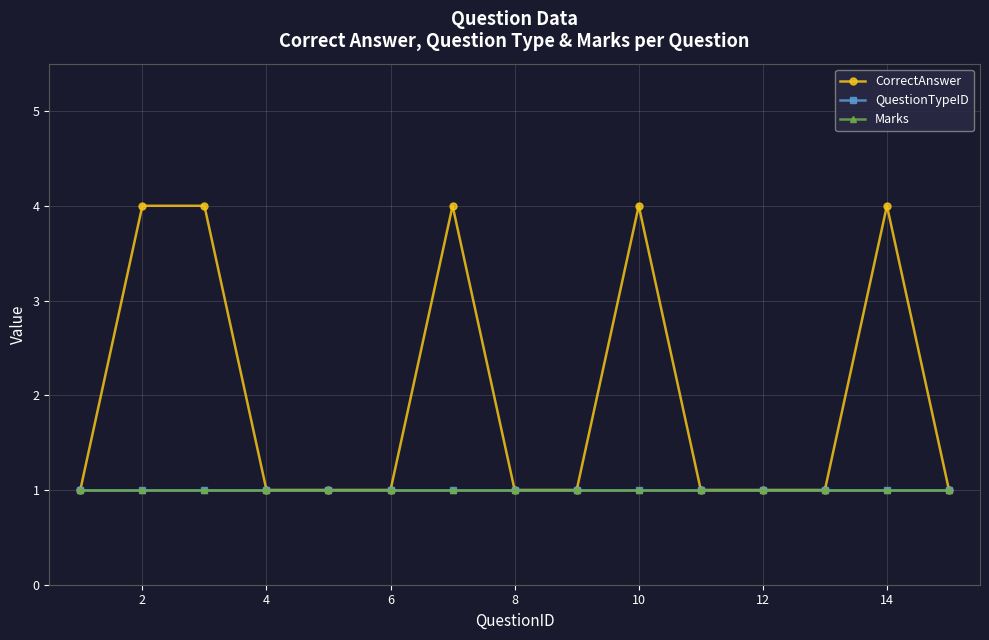

True or false: QuestionTypeID and CorrectAnswer intersect in this chart.

False